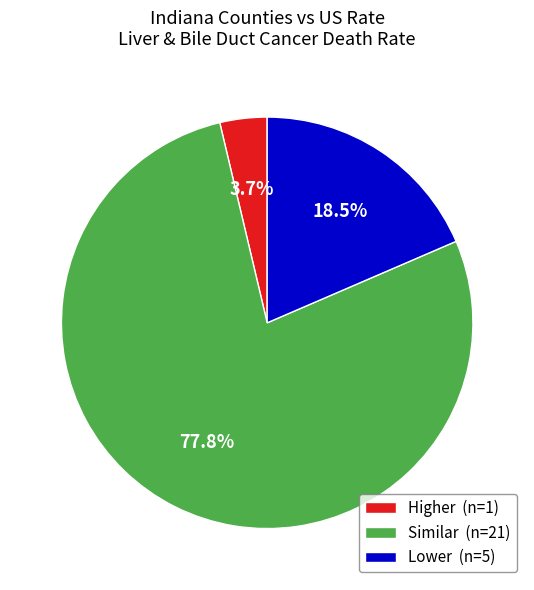

How many segments does this pie chart have?

3